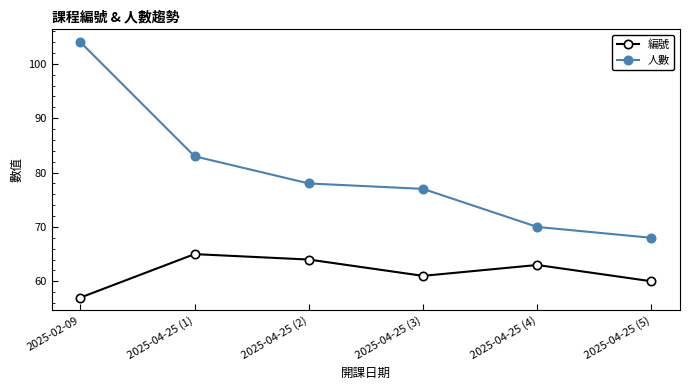

True or false: 編號 and 人數 intersect in this chart.

False